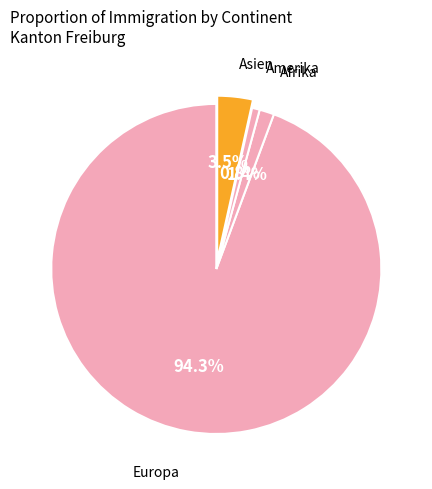

How many segments does this pie chart have?

4